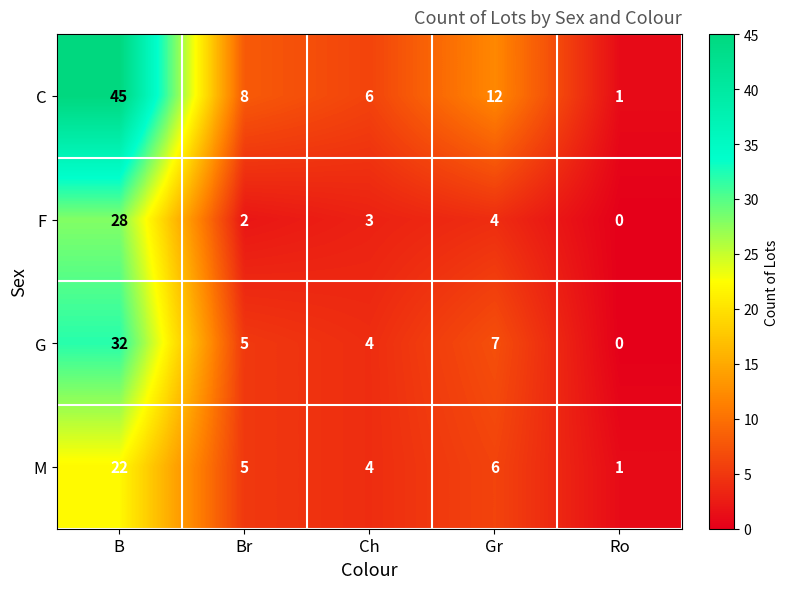

Which category has the lowest value across all series?

Ro